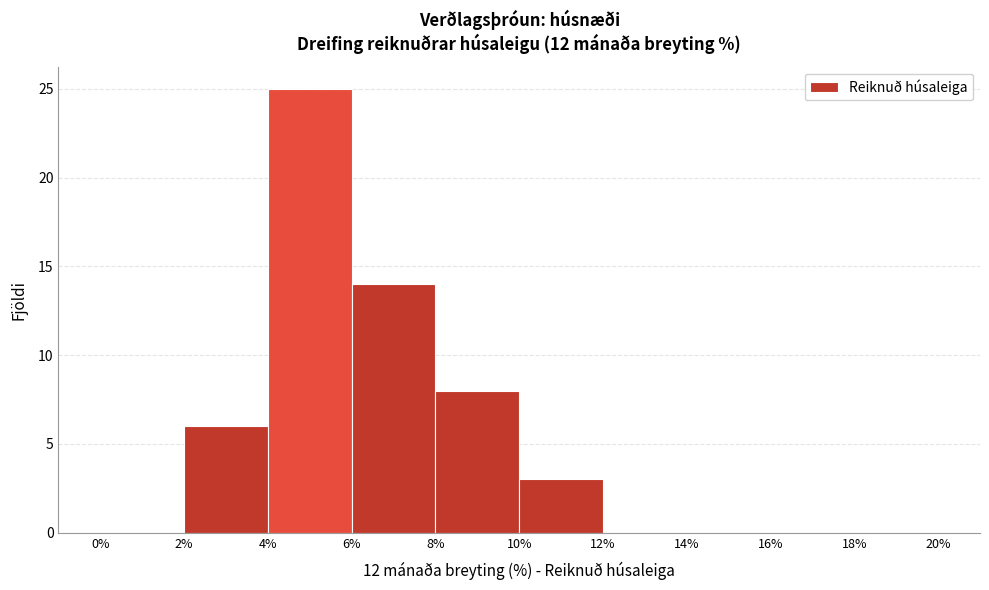

Over which range of the x-axis is the bar tallest?

4% to 6%